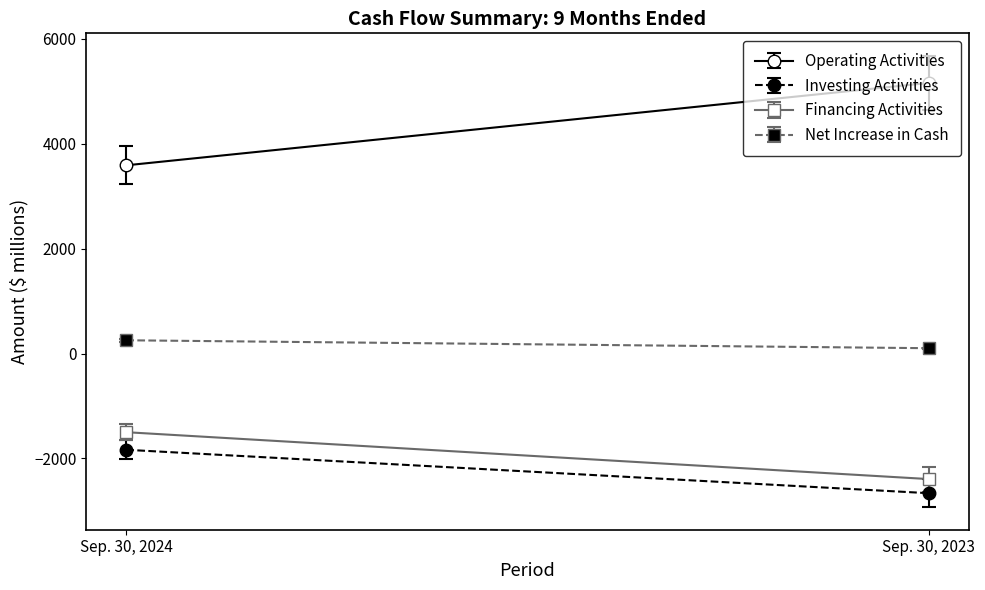

Is this an area chart (filled region under the line)?

No